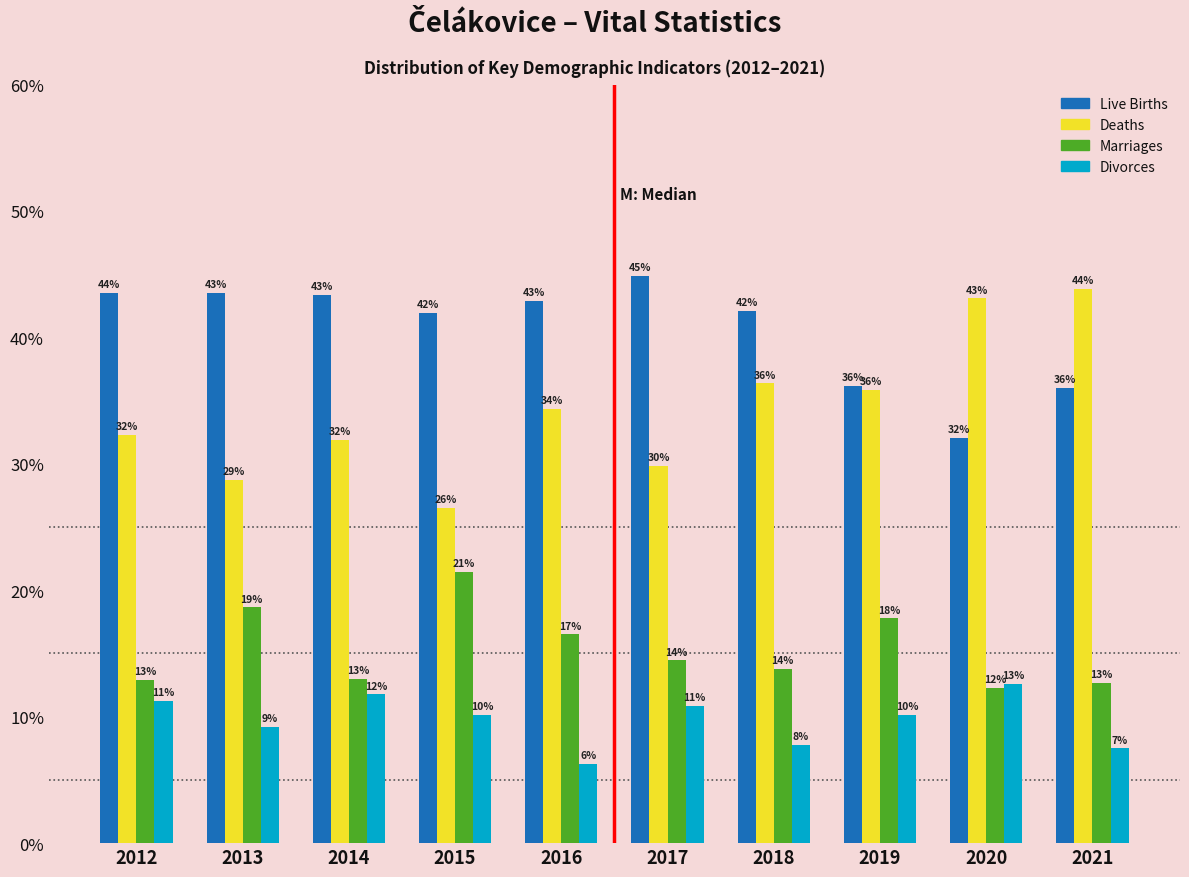

The Marriages series shows 12.3 at 2020. True or false?

True